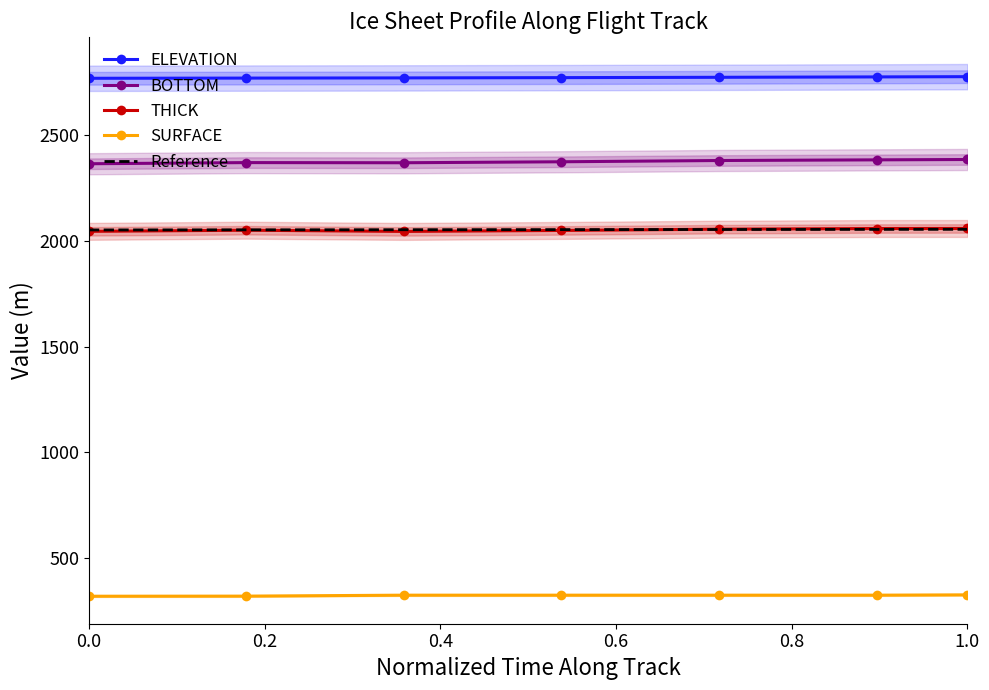

What is the lowest value of the BOTTOM series?

2366.2